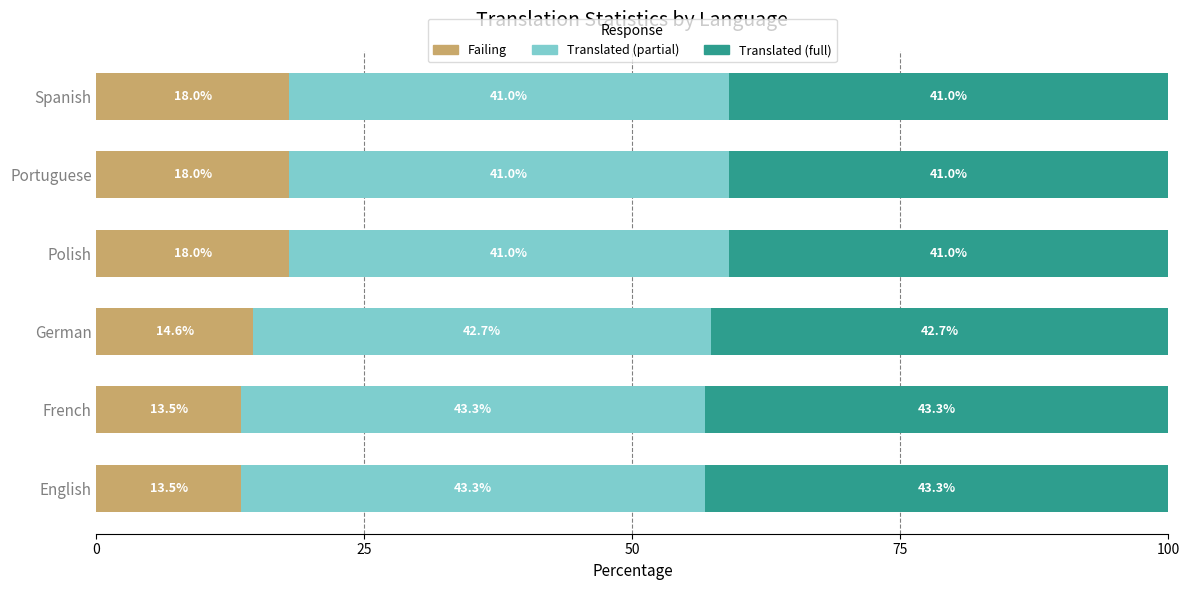

How many series are shown in this chart?

3